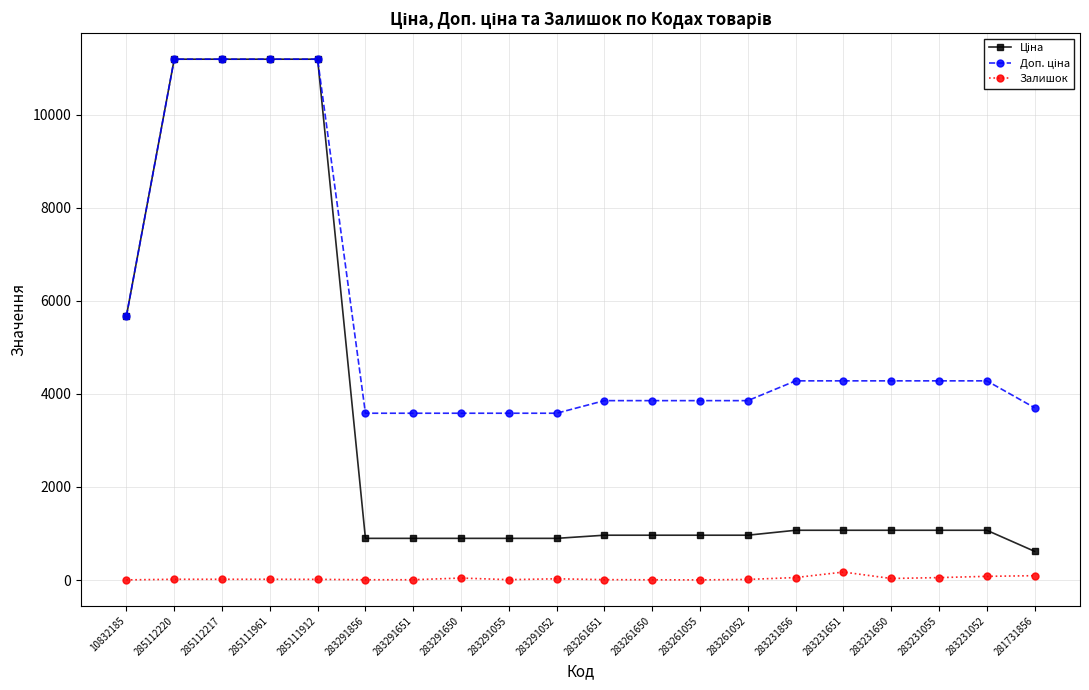

What is the total value across all series at 285112220?

22393.3